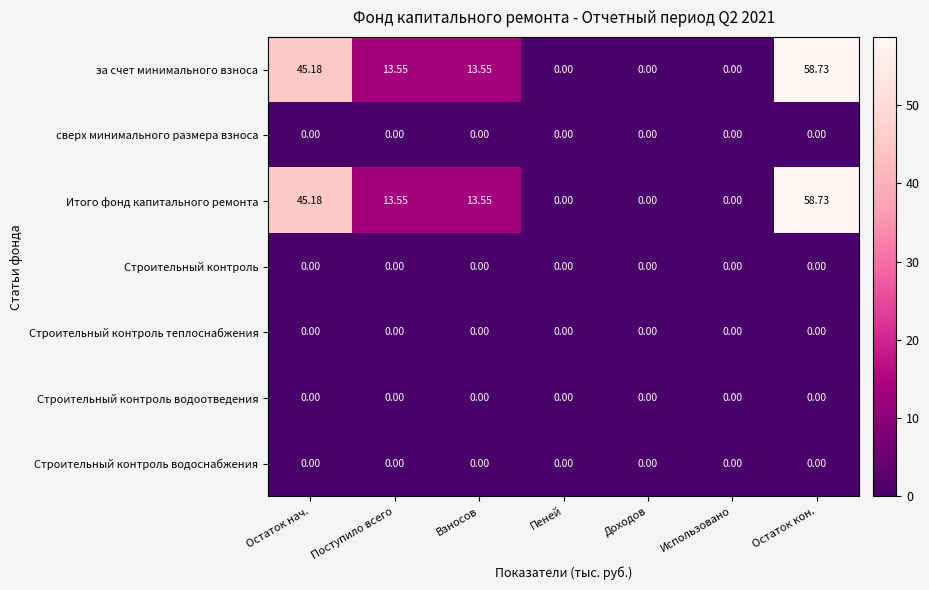

At which category is the sum across all series the highest?

Остаток кон.